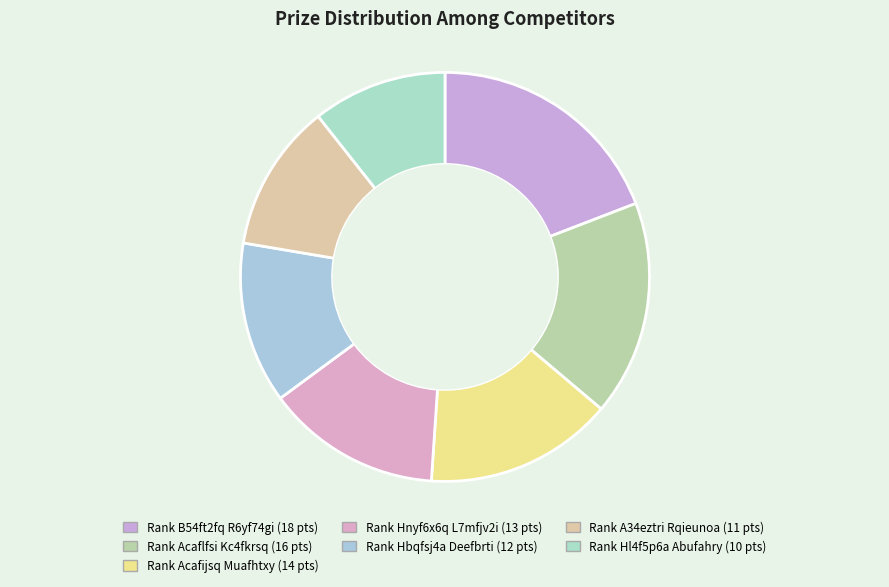

How many segments does this pie chart have?

7